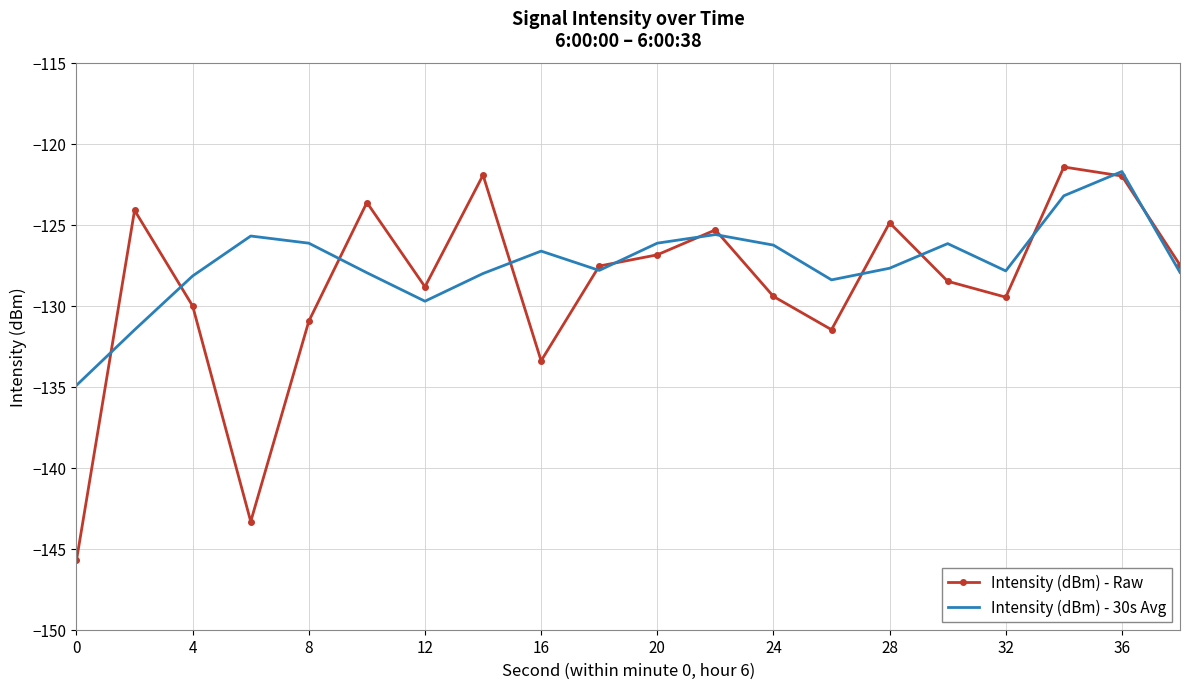

What is the maximum value for Intensity (dBm) - Raw?

-121.4